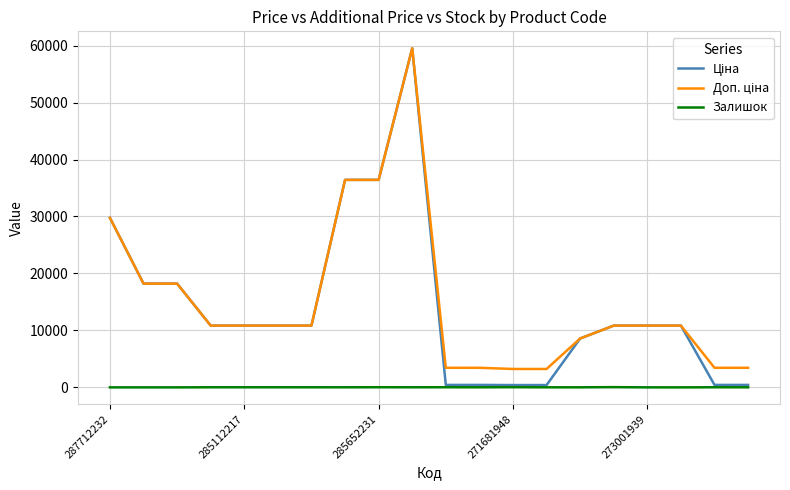

What is the greatest value displayed?

59523.0